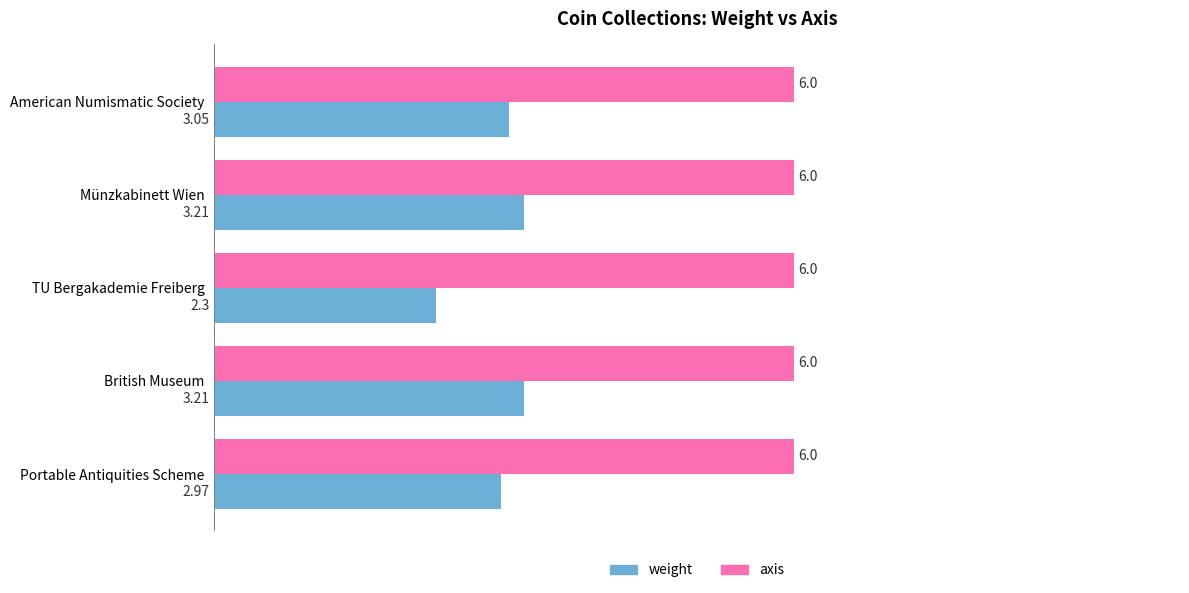

Which label corresponds to the smallest value in the chart?

TU Bergakademie Freiberg